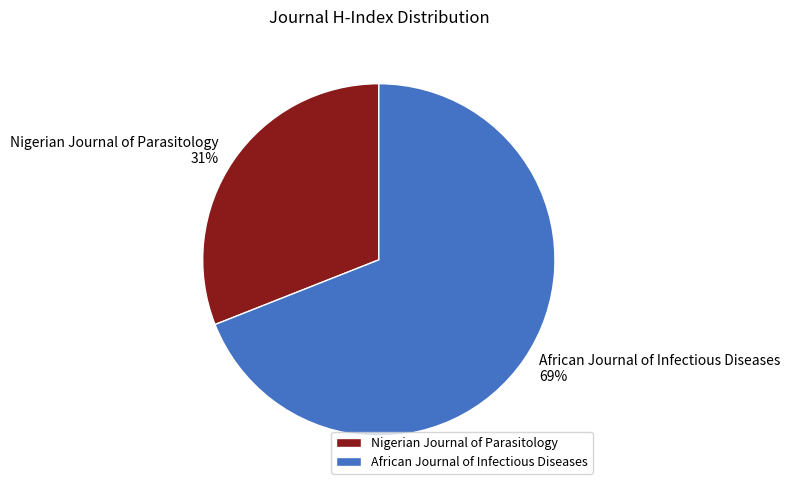

How many slices are in this pie chart?

2